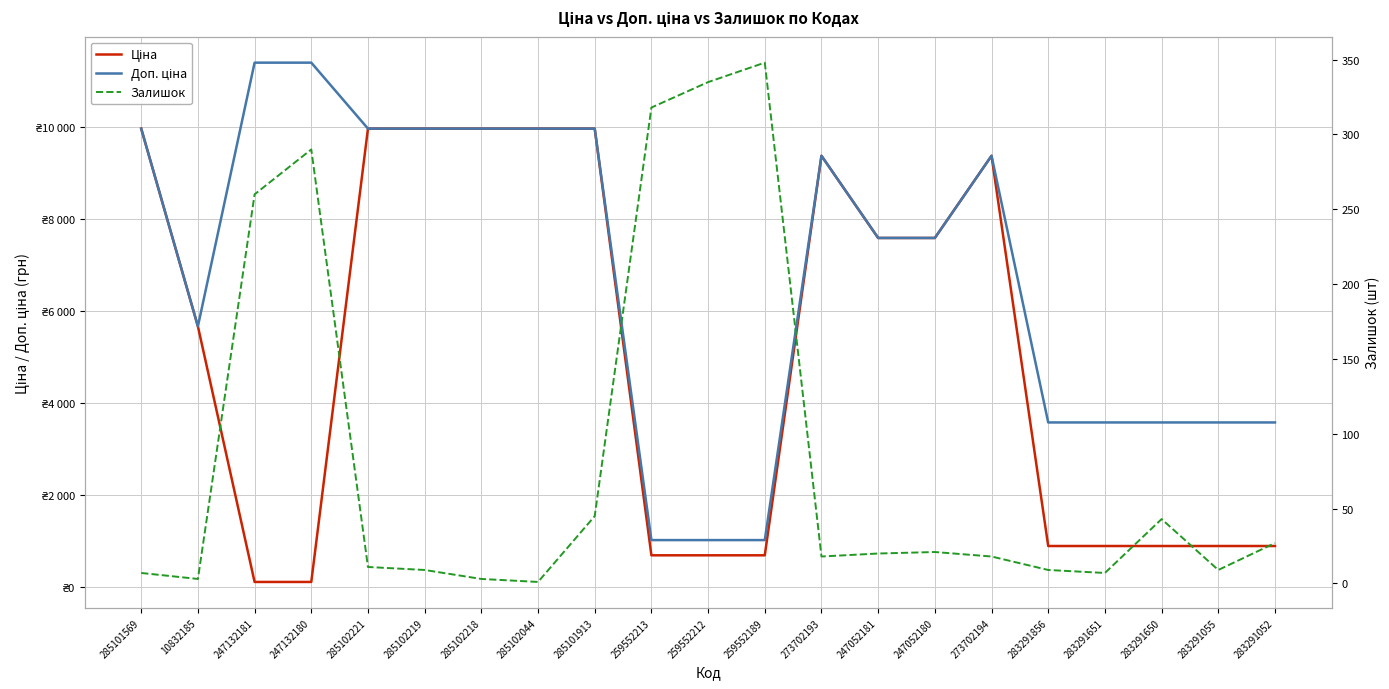

What is the greatest value displayed?

11410.0